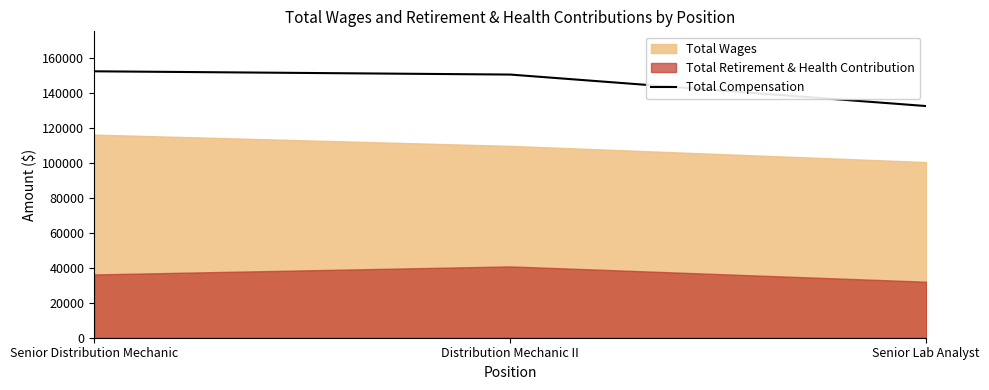

How many data points does each series have?

3